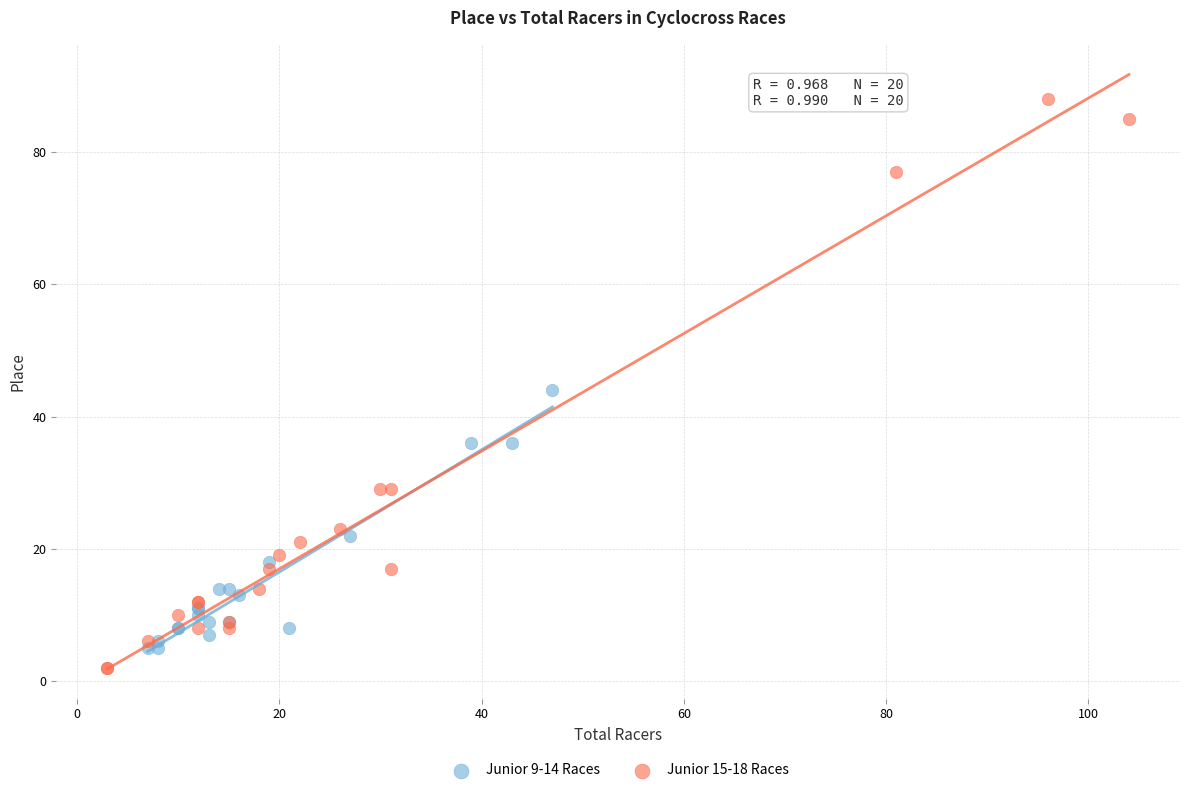

Which series contains the lowest Y value?

Junior 15-18 Races